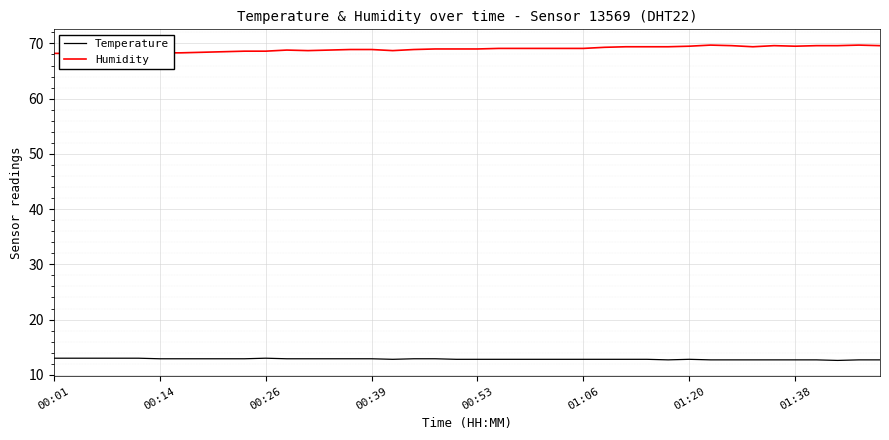

Is it true that Humidity equals 16.8 at 13?

False